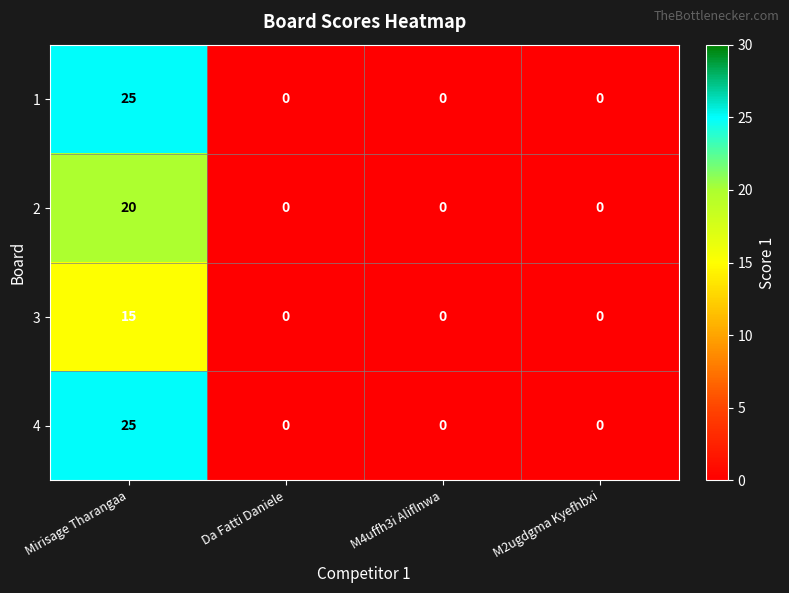

Is it true that 2 equals -11 at M4uffh3i Aliflnwa?

False